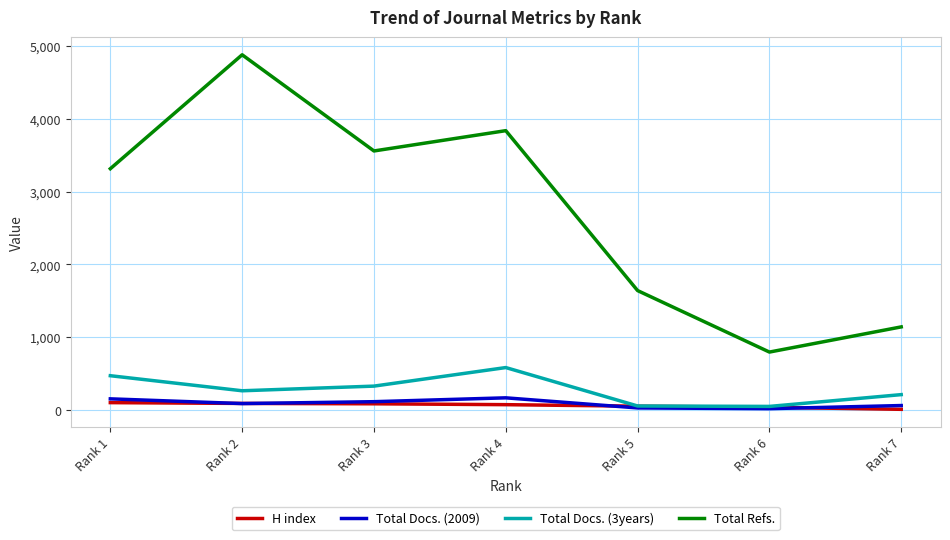

How many lines are shown in the chart?

4